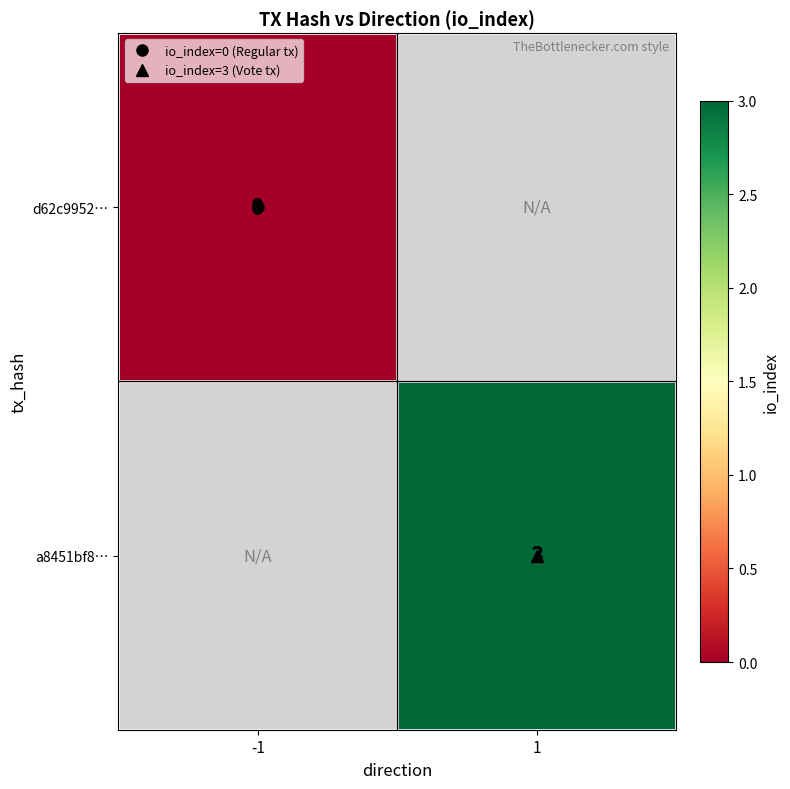

List the labels in order of d62c9952… value, largest first.

-1, 1